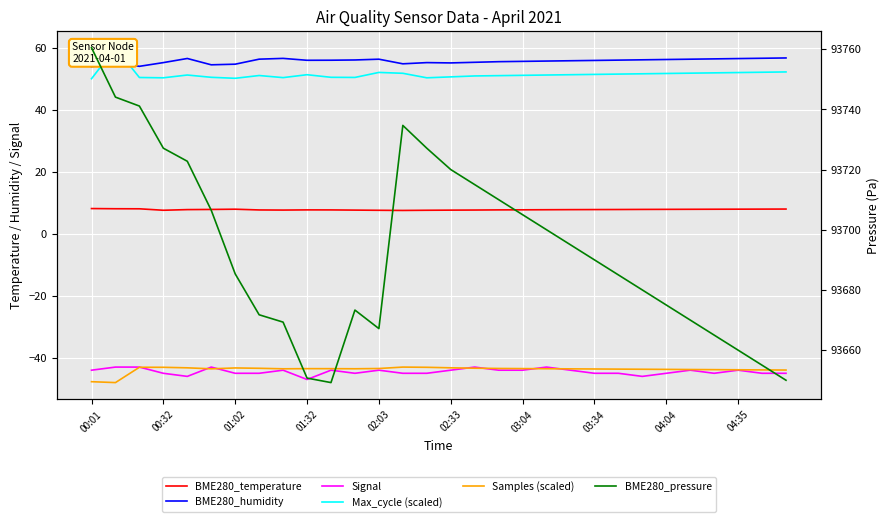

What is the greatest value displayed?

93760.5